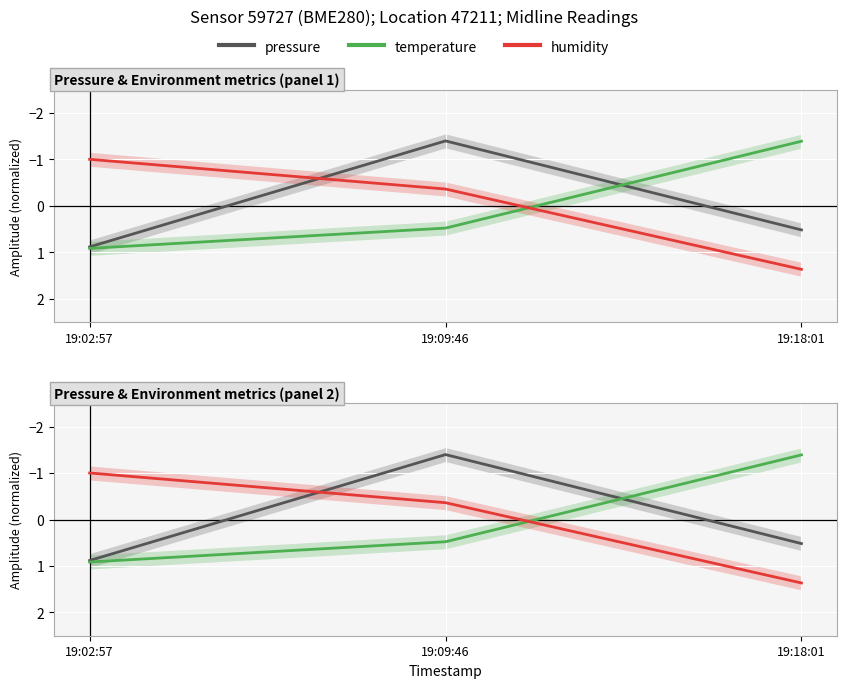

Where is humidity nearest to the value 0?

19:09:46